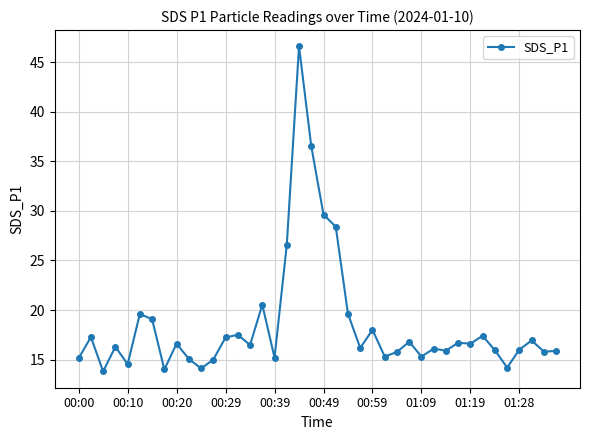

What is the value of the 34th point from the left?

17.4